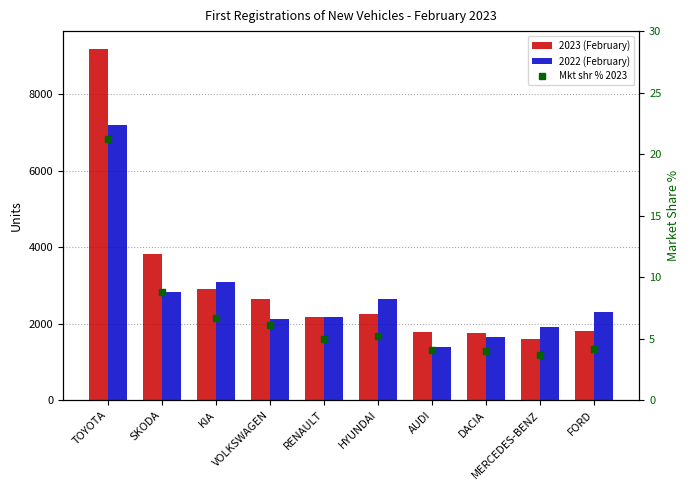

What is the smallest value displayed?

3.7